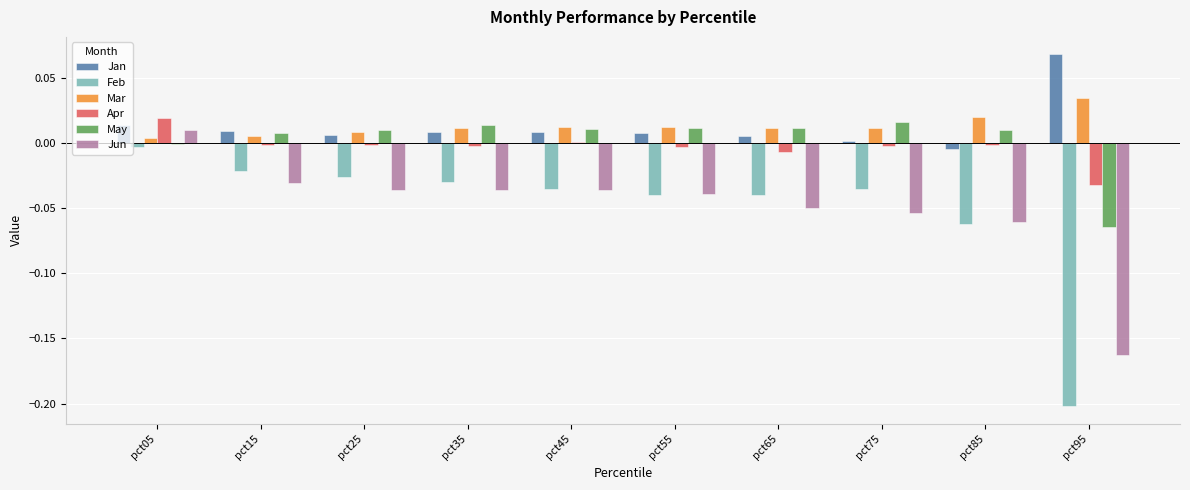

Which label corresponds to the largest value in the chart?

pct95